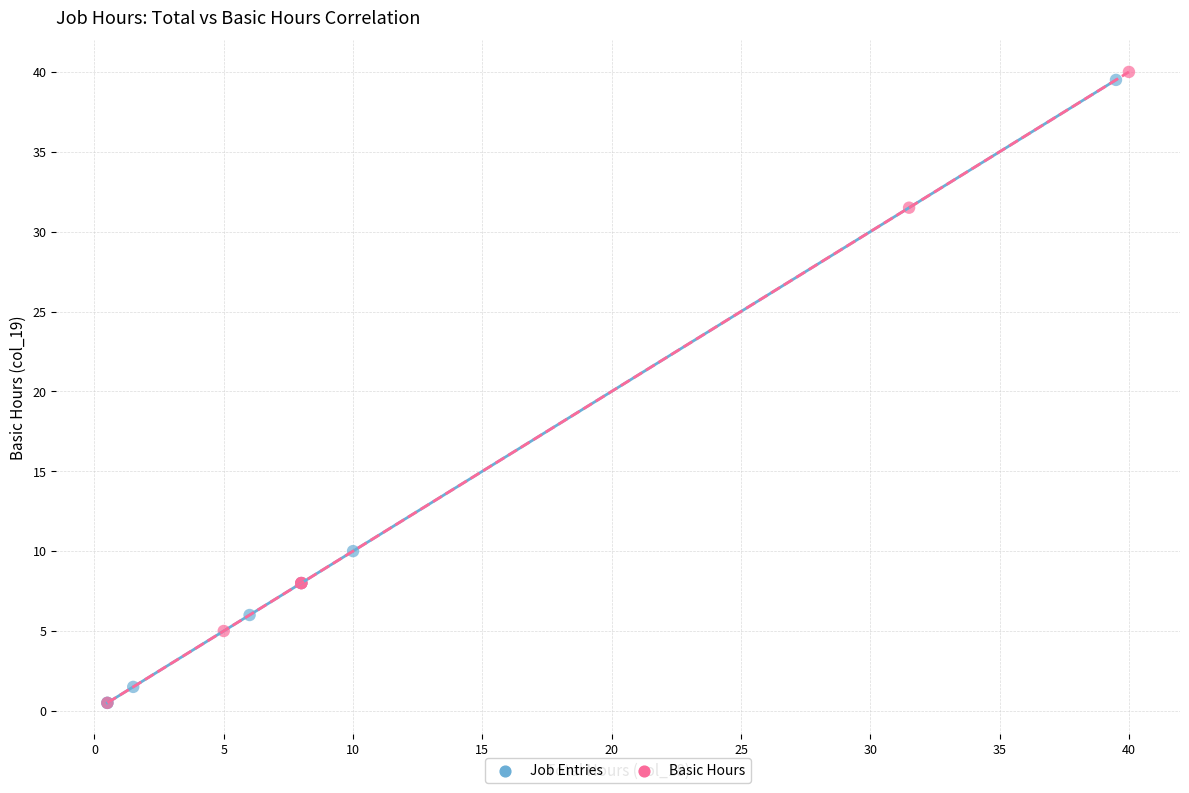

What are all the series names shown in the legend?

Job Entries, Basic Hours